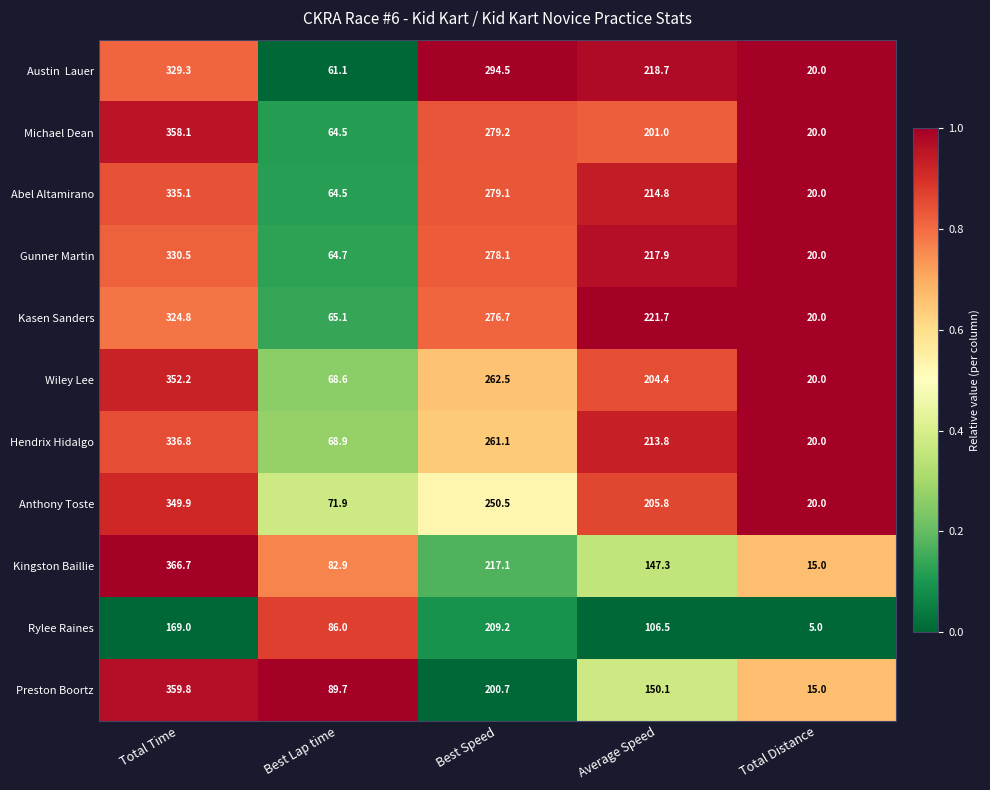

List the labels in order of Kingston Baillie value, smallest first.

Total Distance, Best Lap time, Average Speed, Best Speed, Total Time